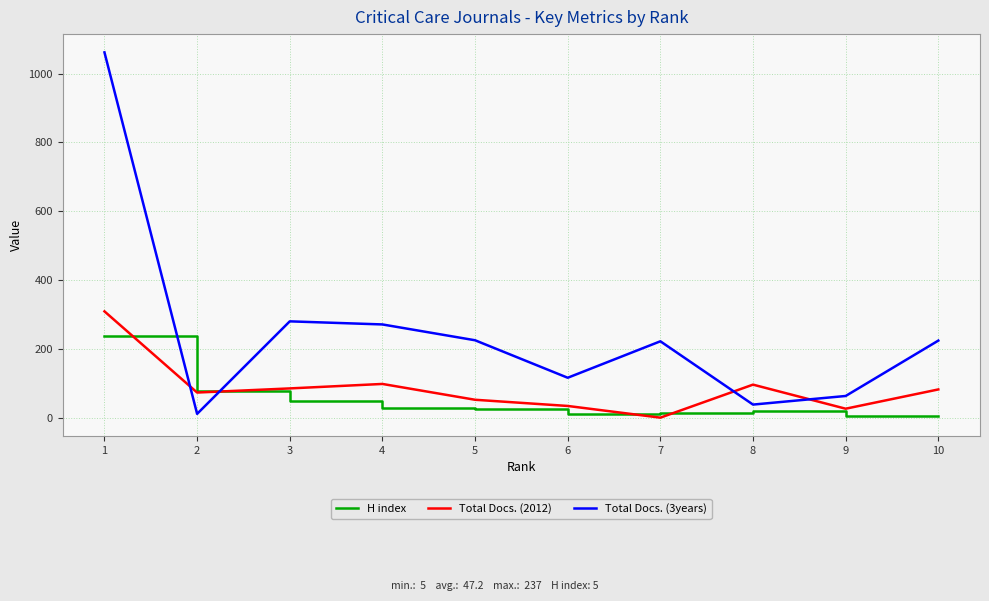

Which series has the widest spread of values?

Total Docs. (3years)